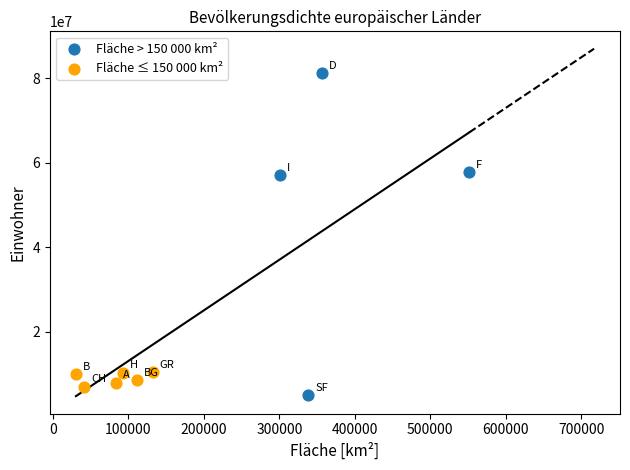

Which series has the widest spread of Y values?

Fläche > 150 000 km²